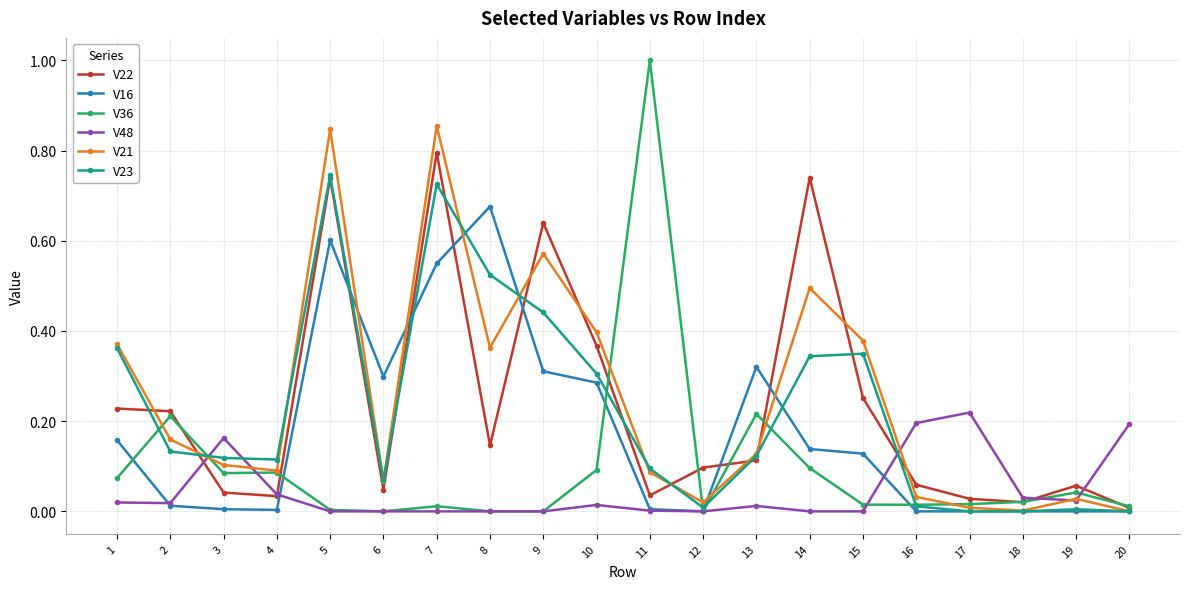

True or false: V48 has more than 0 interior local peaks.

True